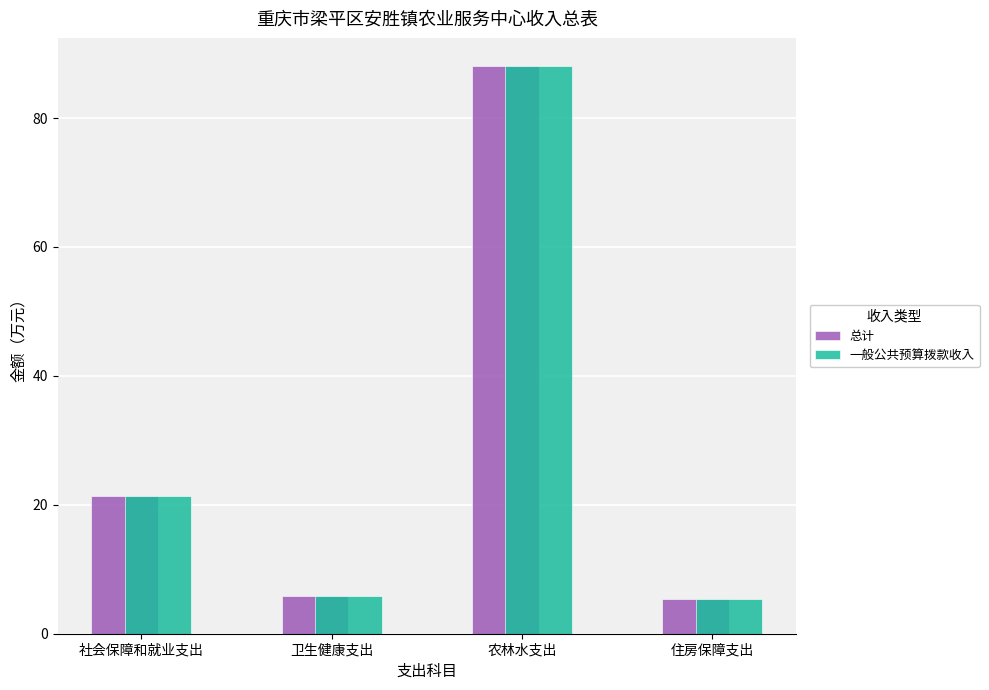

What is the total value across all series at 社会保障和就业支出?

42.8